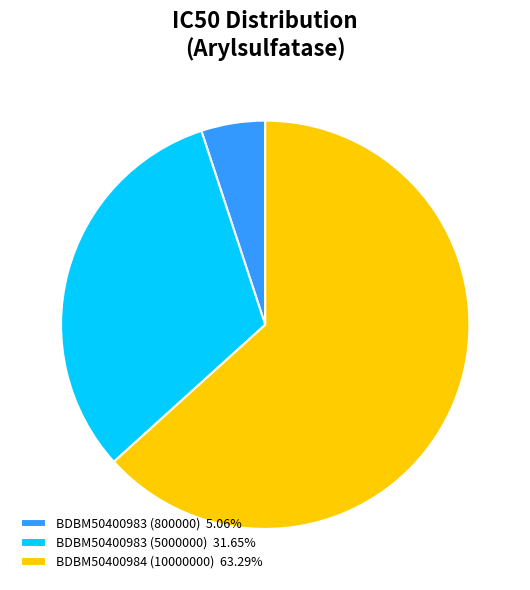

The BDBM50400984 (10000000) slice represents 78% of the pie. True or false?

False